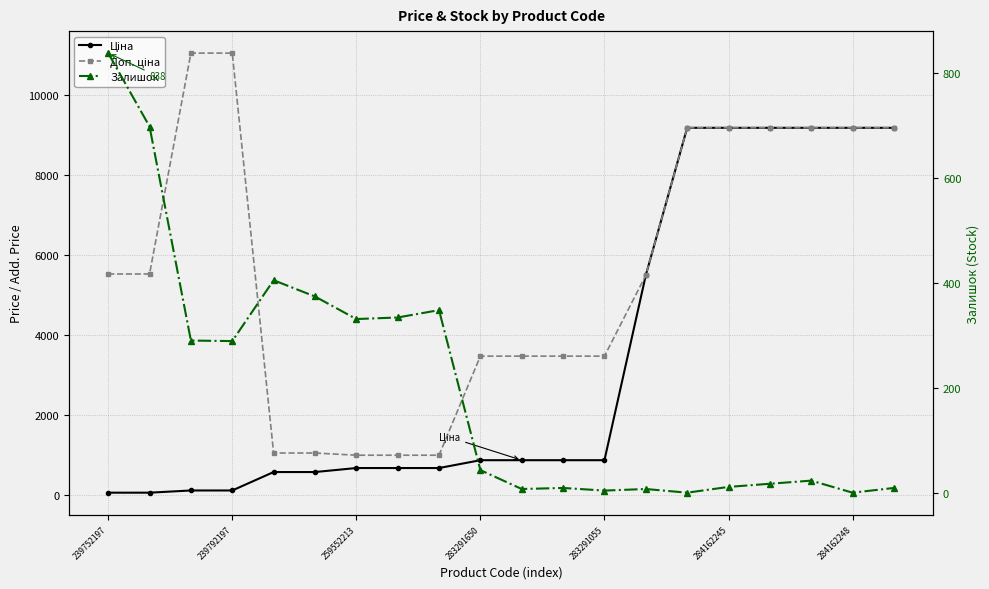

How many lines are shown in the chart?

3